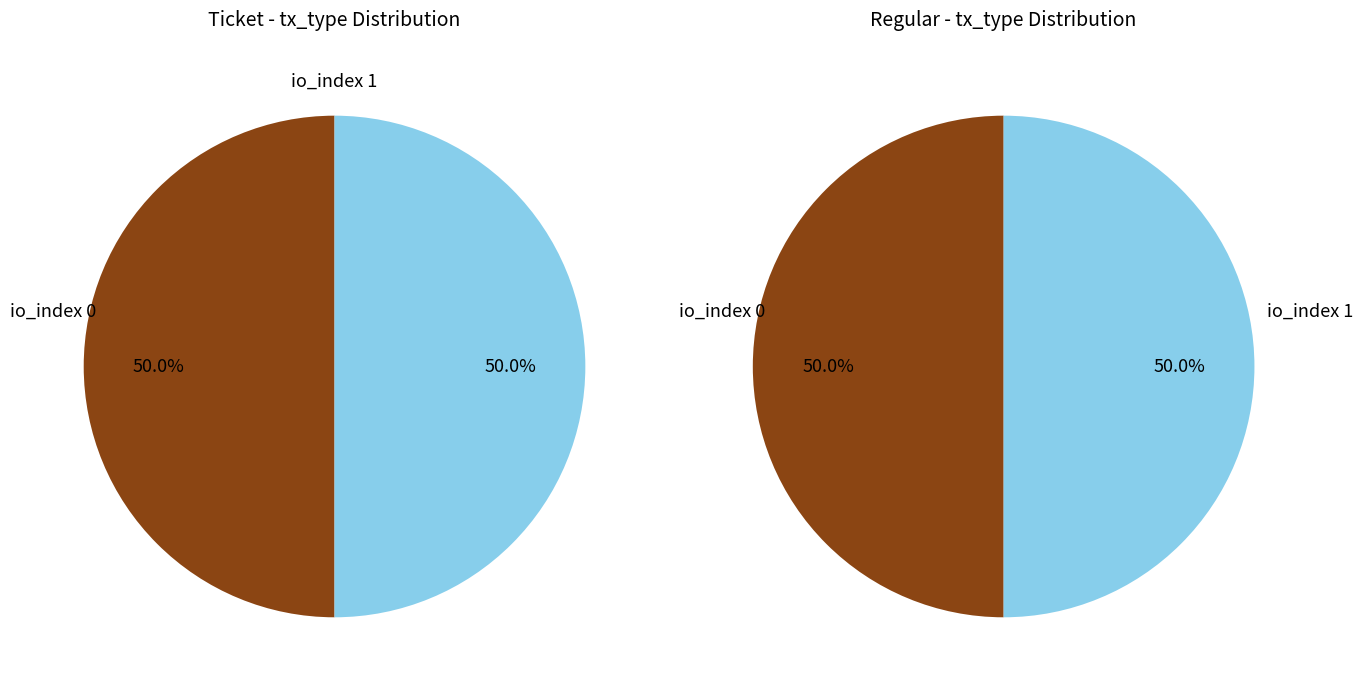

Which slice is the smallest?

io_index_0